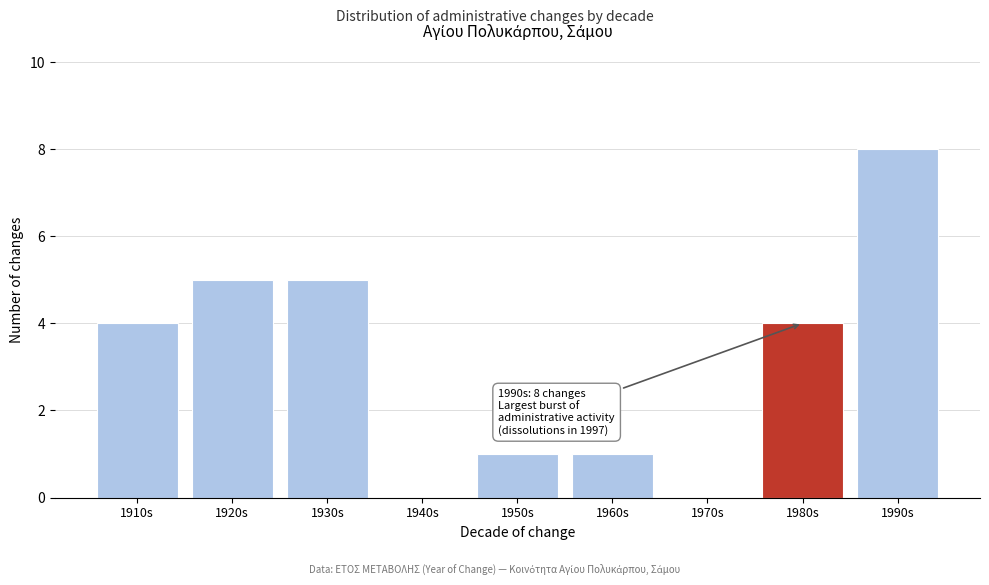

Reading left to right, extract all data points from this chart.

1910s=4	1920s=5	1930s=5	1940s=0	1950s=1	1960s=1	1970s=0	1980s=4	1990s=8